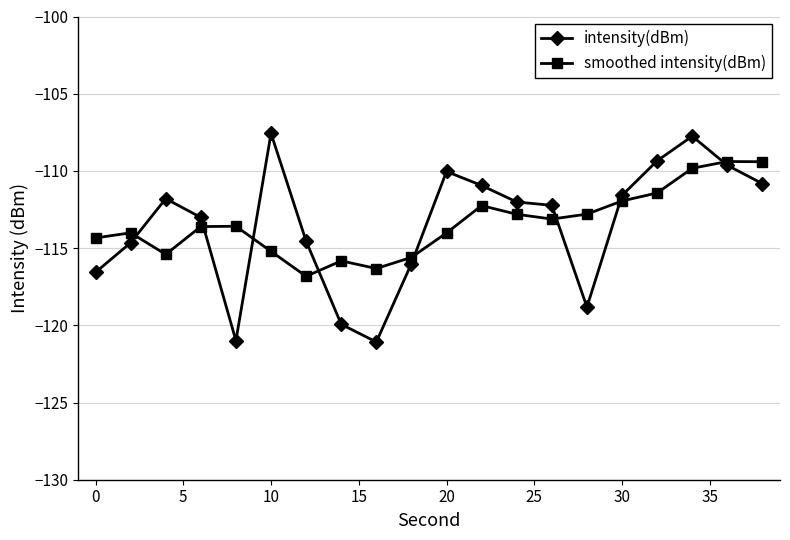

What is the maximum value shown in the chart?

-107.6